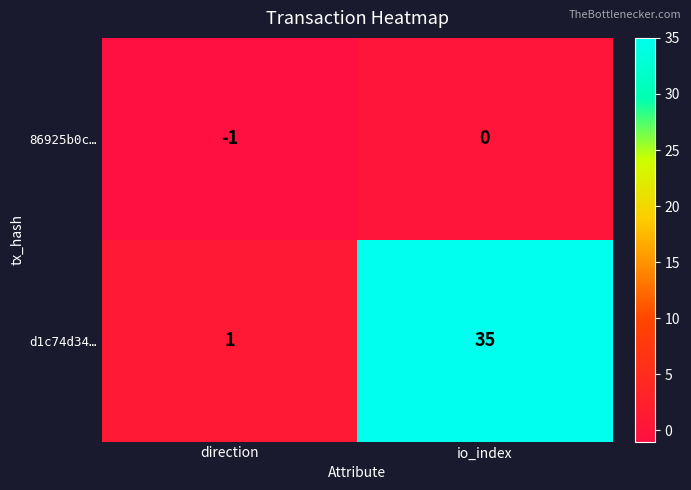

Between direction and io_index, which series saw the biggest shift?

d1c74d34…